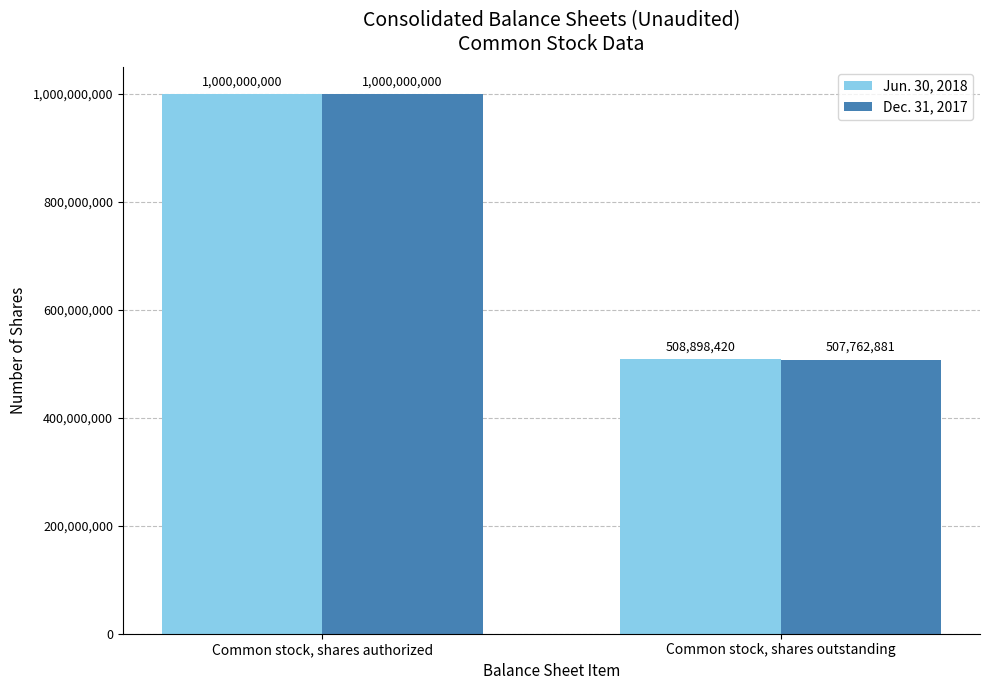

At which category is the sum across all series the highest?

Common stock, shares authorized